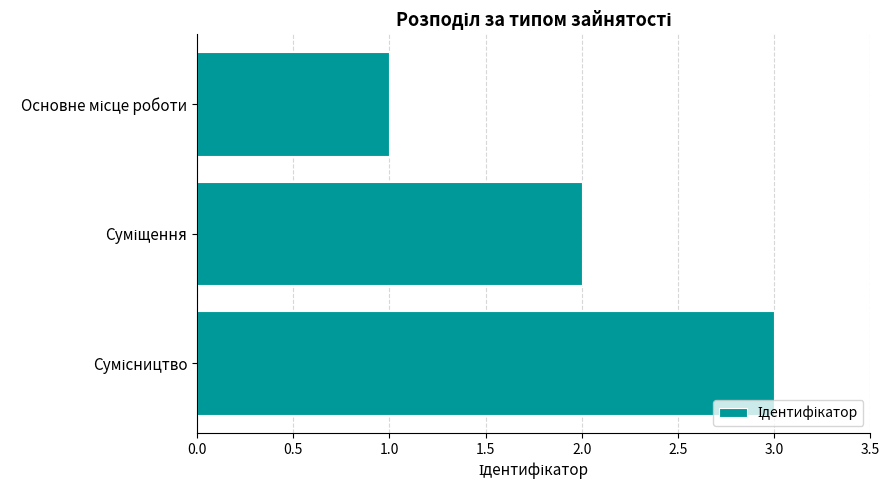

What is the greatest value displayed?

3